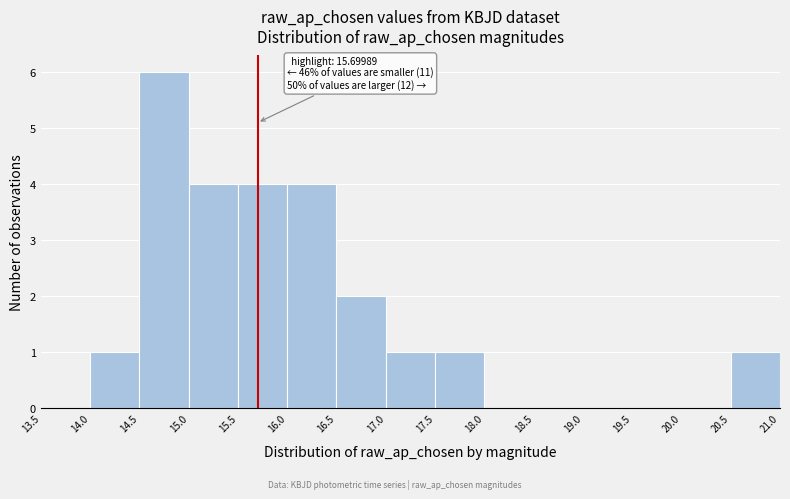

Which range on the x-axis has the tallest bar?

14.5 to 15.0